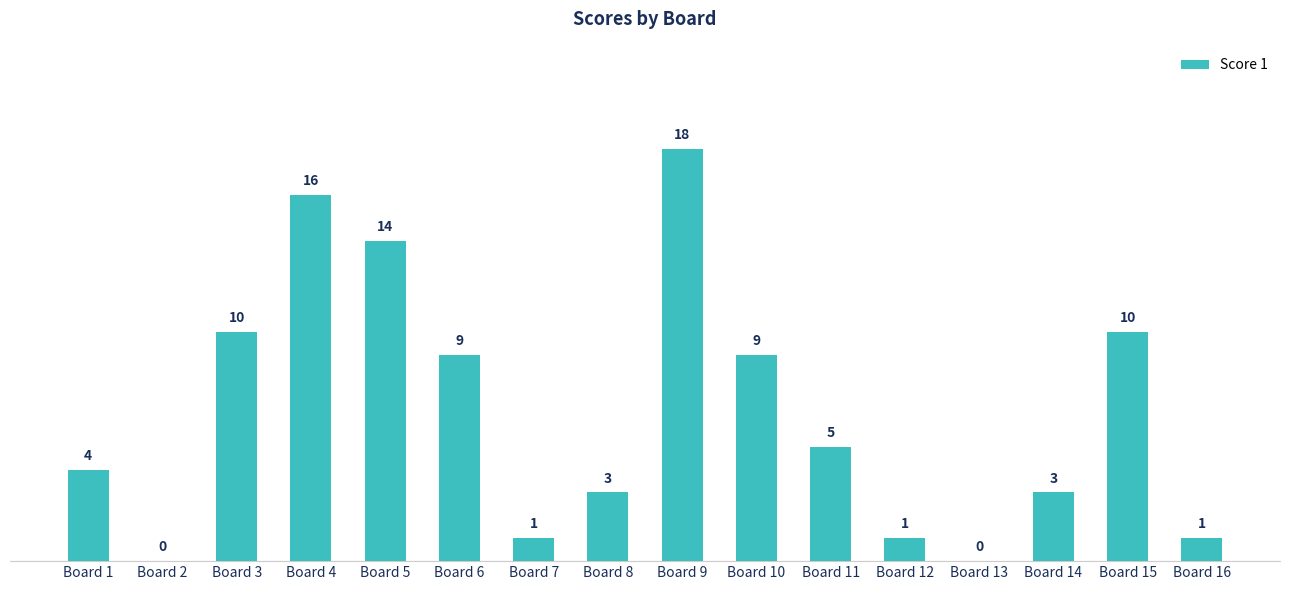

What is the difference between the values at Board 16 and Board 13?

1